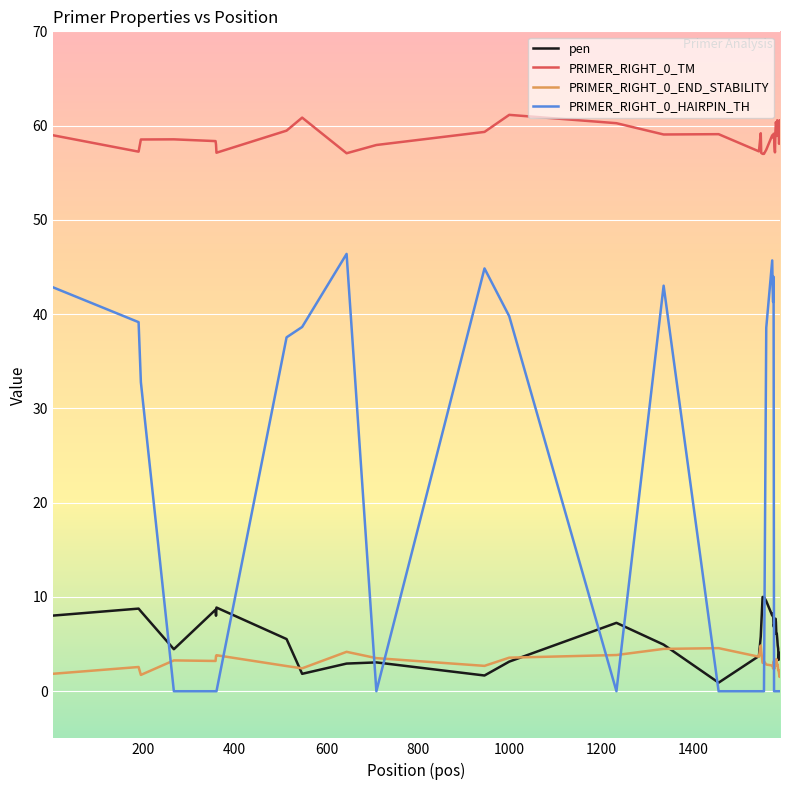

What is the average value of the pen series?

6.0